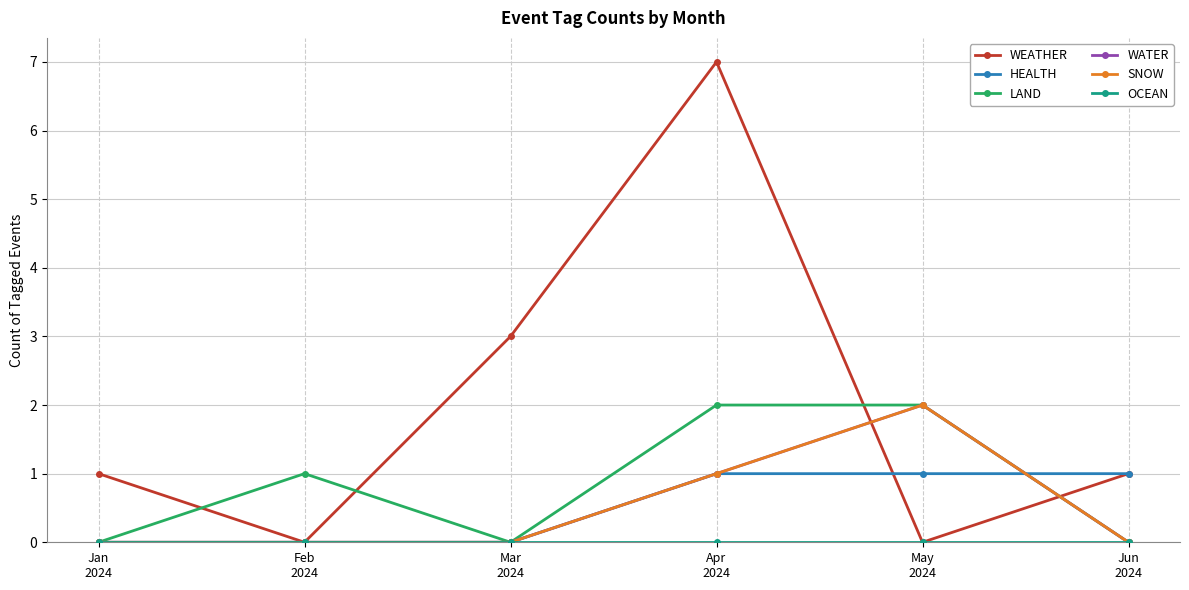

Rank the categories by WEATHER value from lowest to highest.

Feb
2024, May
2024, Jan
2024, Jun
2024, Mar
2024, Apr
2024